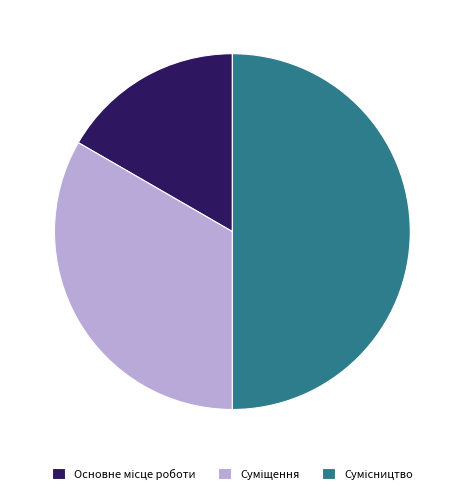

To the nearest percent, what is the average slice percentage?

33%